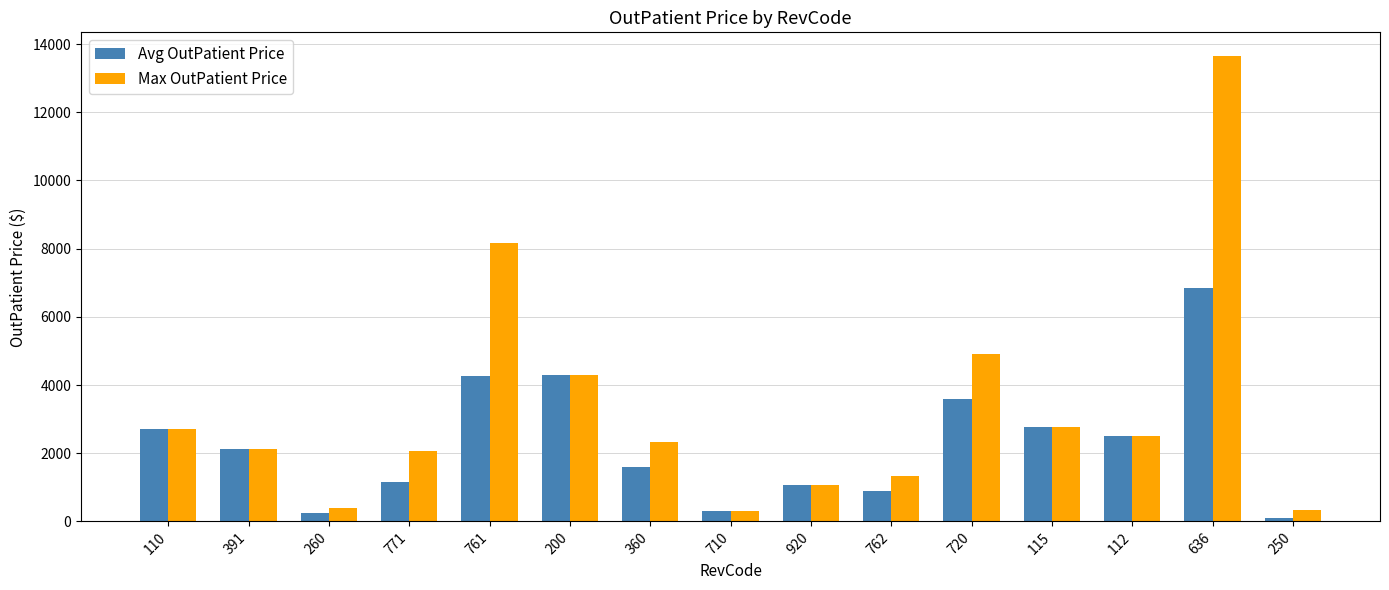

How many data points in Max OutPatient Price are above 2330?

8